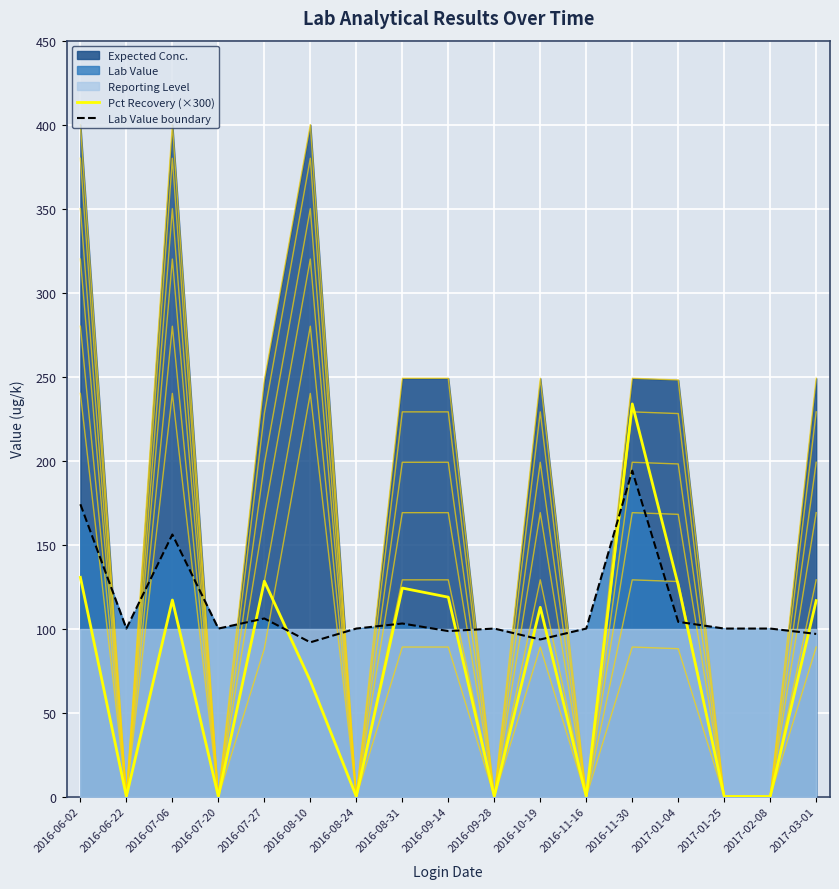

What is the difference between the maximum and second lowest values in the Lab Value boundary series?

100.5